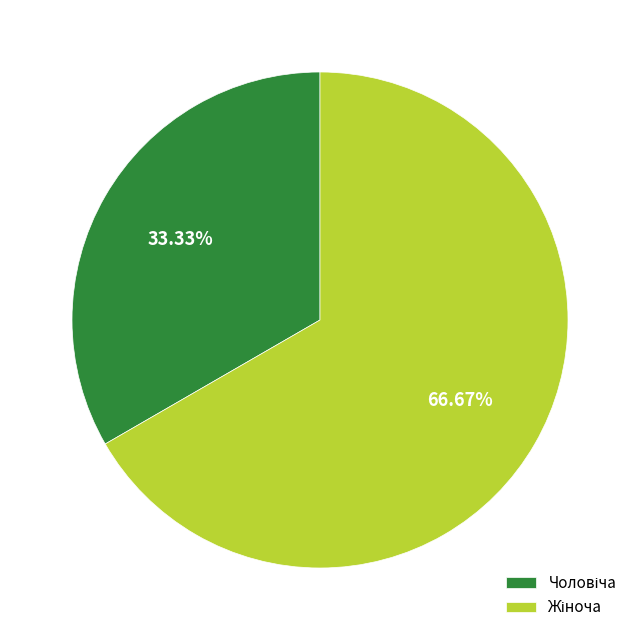

Is there any slice that represents more than half of the pie?

Yes